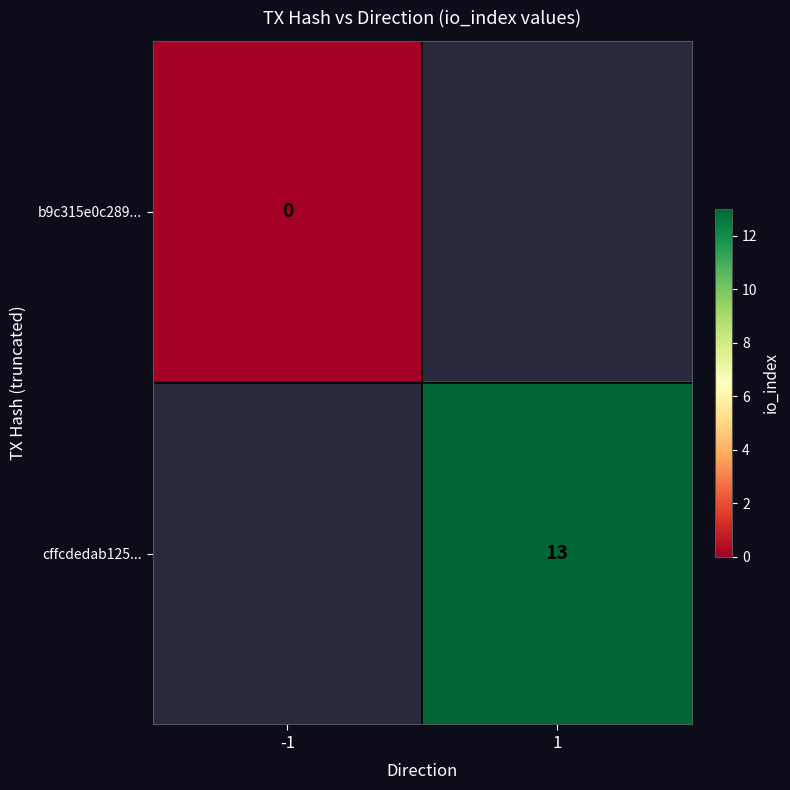

Which has a higher value, -1 or 1?

1